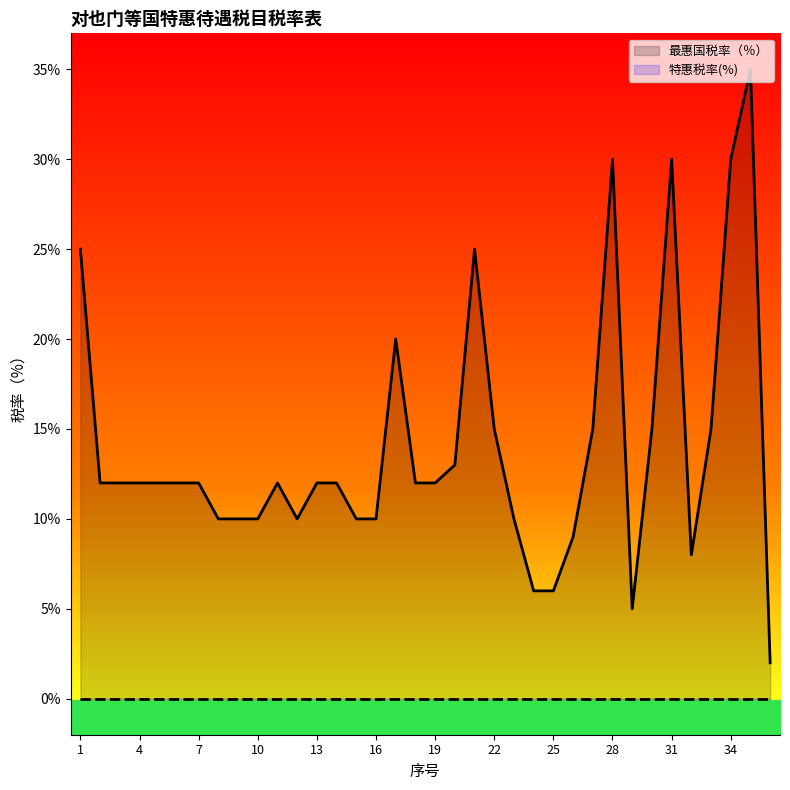

True or false: 特惠税率(%) (line) has more than 2 points higher than both neighbors.

False